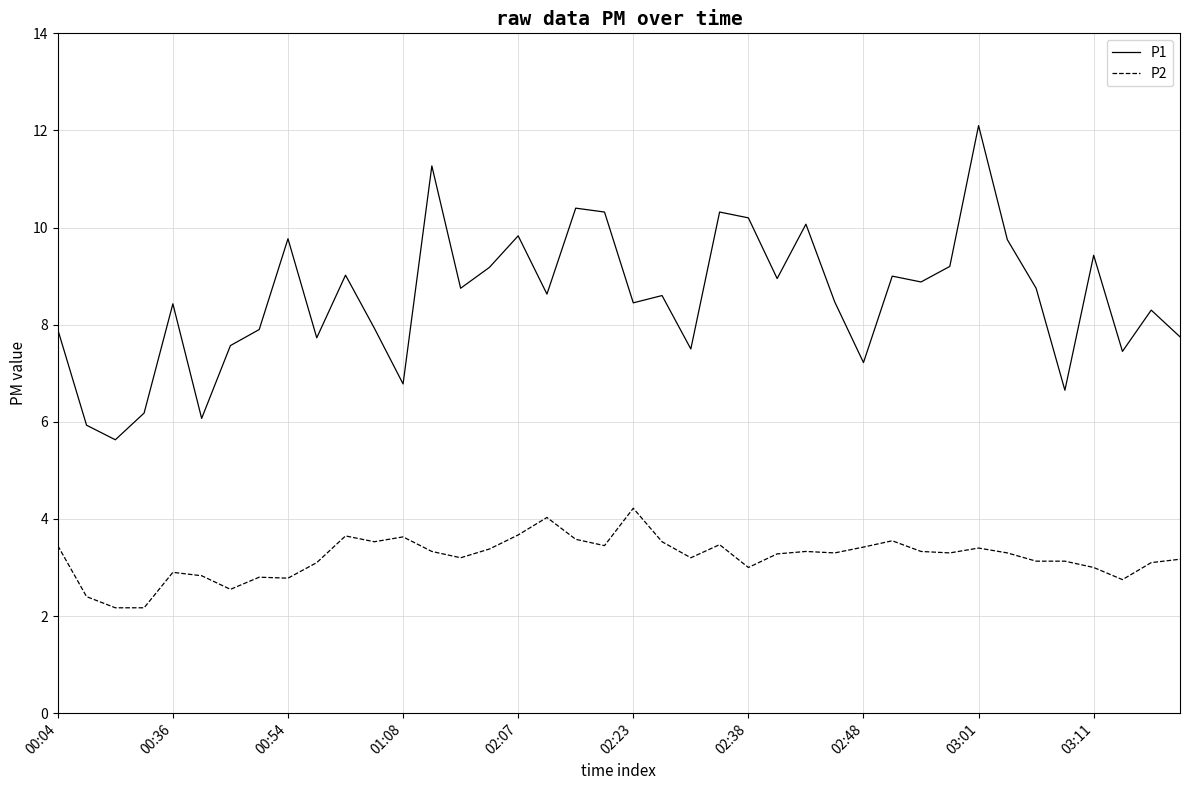

What is the difference between the maximum and minimum values in the P1 series?

6.5